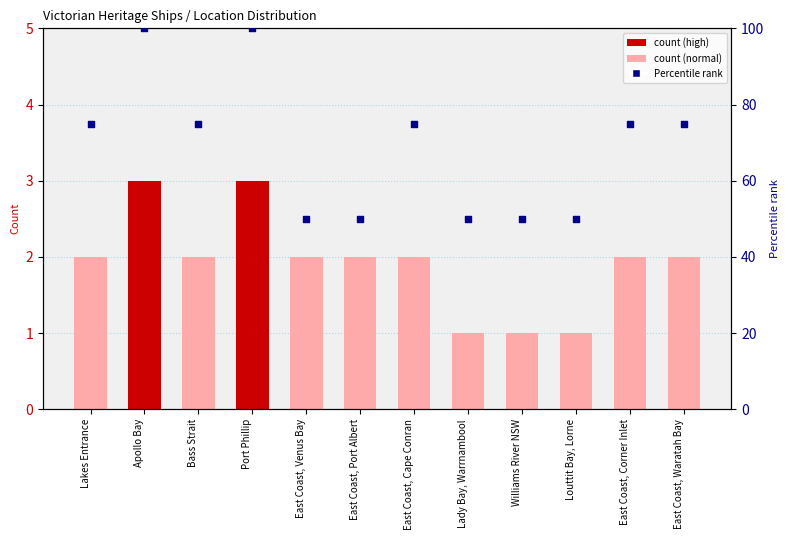

Which series contains the highest Y value?

Percentile rank